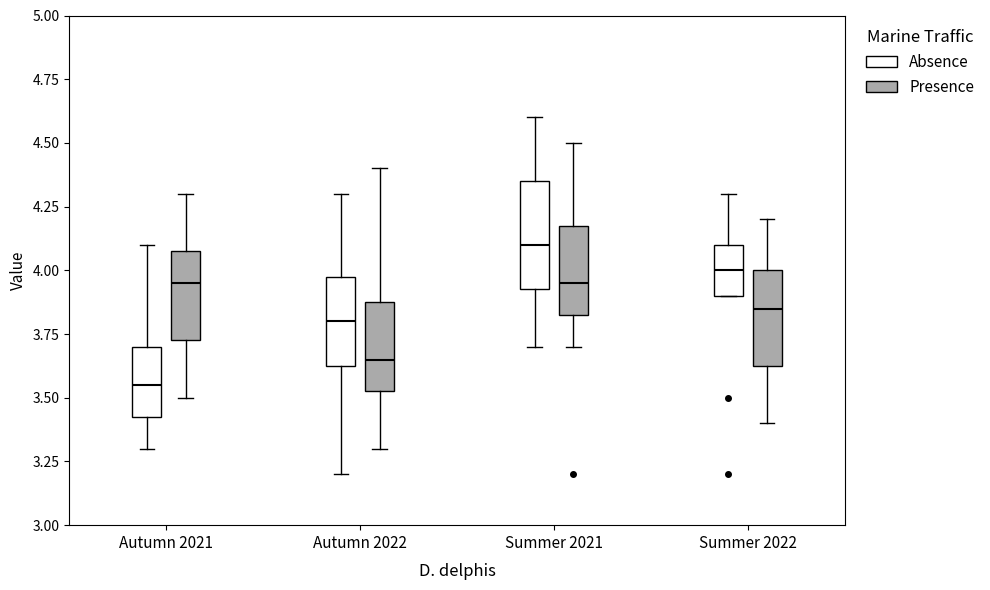

Reading left to right, read every box against the y-axis: the position of its median line, the range the box covers, and the ends of its whiskers. The values are not printed on the chart, so give them approximately, as read against the axis.

Autumn 2021 (Absence): median 3.55, box 3.45 to 3.70, whiskers 3.30 to 4.10
Autumn 2021 (Presence): median 3.95, box 3.75 to 4.10, whiskers 3.50 to 4.30
Autumn 2022 (Absence): median 3.80, box 3.65 to 4.00, whiskers 3.20 to 4.30
Autumn 2022 (Presence): median 3.65, box 3.55 to 3.90, whiskers 3.30 to 4.40
Summer 2021 (Absence): median 4.10, box 3.95 to 4.35, whiskers 3.70 to 4.60
Summer 2021 (Presence): median 3.95, box 3.85 to 4.20, whiskers 3.70 to 4.50
Summer 2022 (Absence): median 4.00, box 3.90 to 4.10, whiskers 3.90 to 4.30
Summer 2022 (Presence): median 3.85, box 3.65 to 4.00, whiskers 3.40 to 4.20